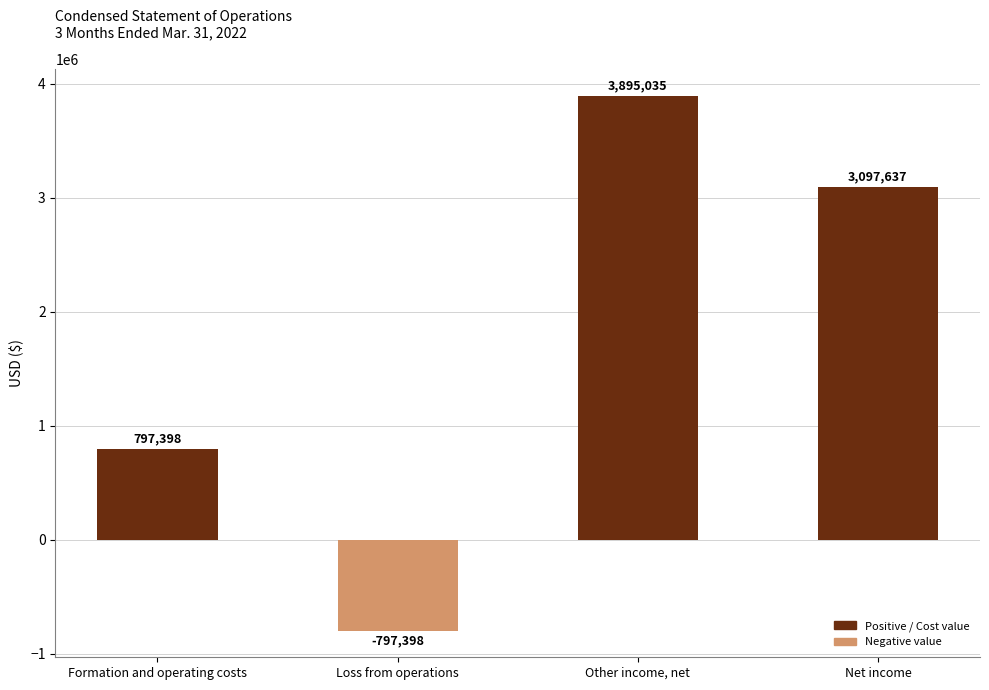

Reading left to right, transcribe all the data shown in this chart.

797398	-797398	3895035	3097637